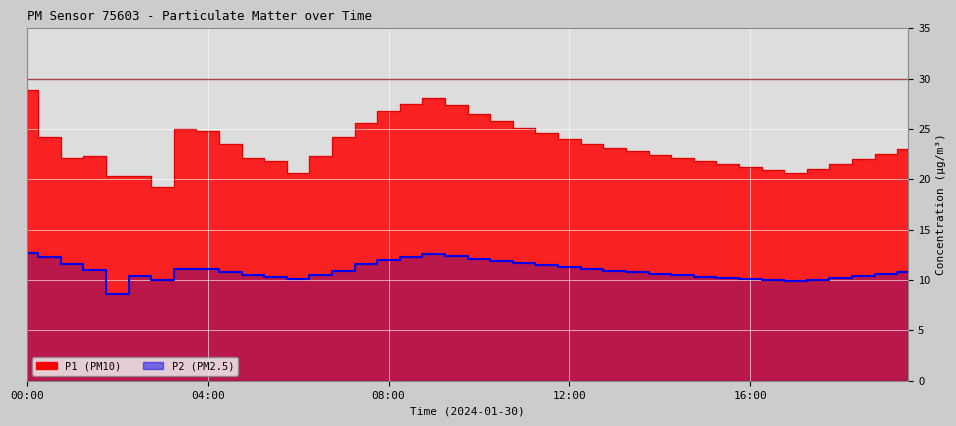

What is the difference between the values at 10 and 25?

0.6